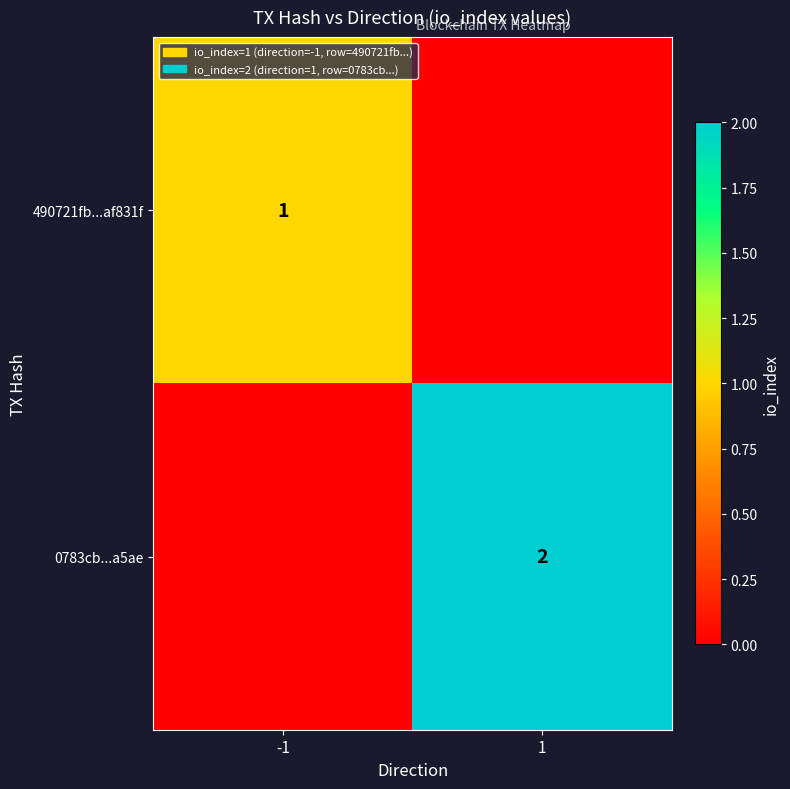

What is the difference between the highest and lowest values at -1?

1